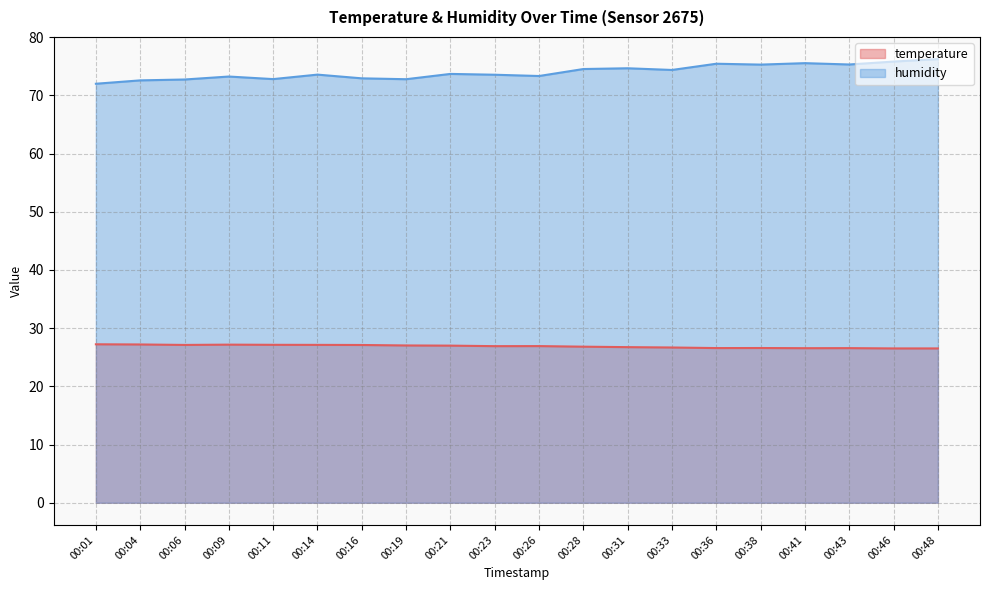

What is the maximum value shown in the chart?

76.2